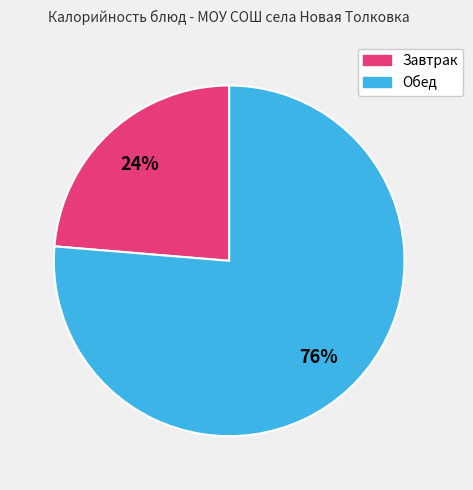

To the nearest percent, what is the average slice percentage?

50%